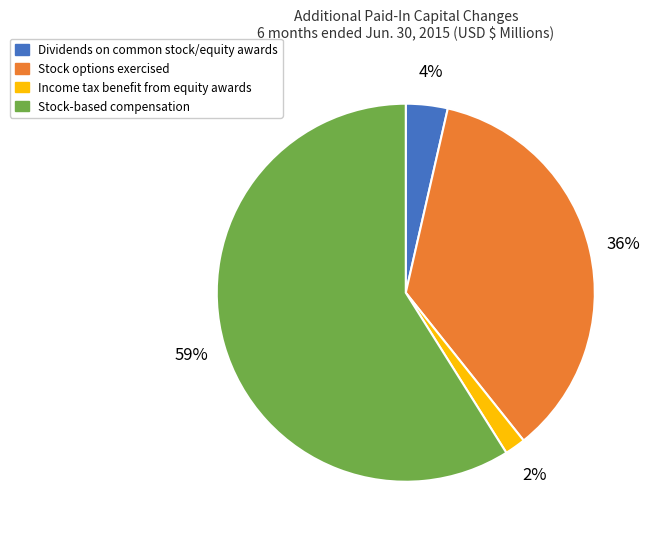

Between Stock options exercised and Stock-based compensation, which is larger?

Stock-based compensation